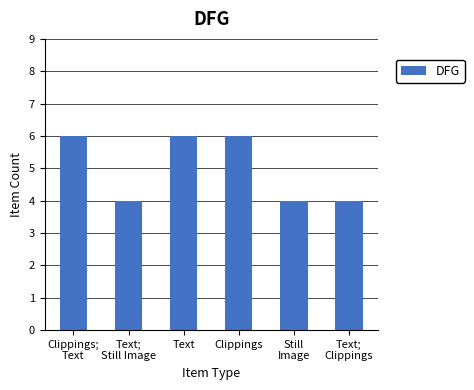

How many distinct data groups are displayed?

1